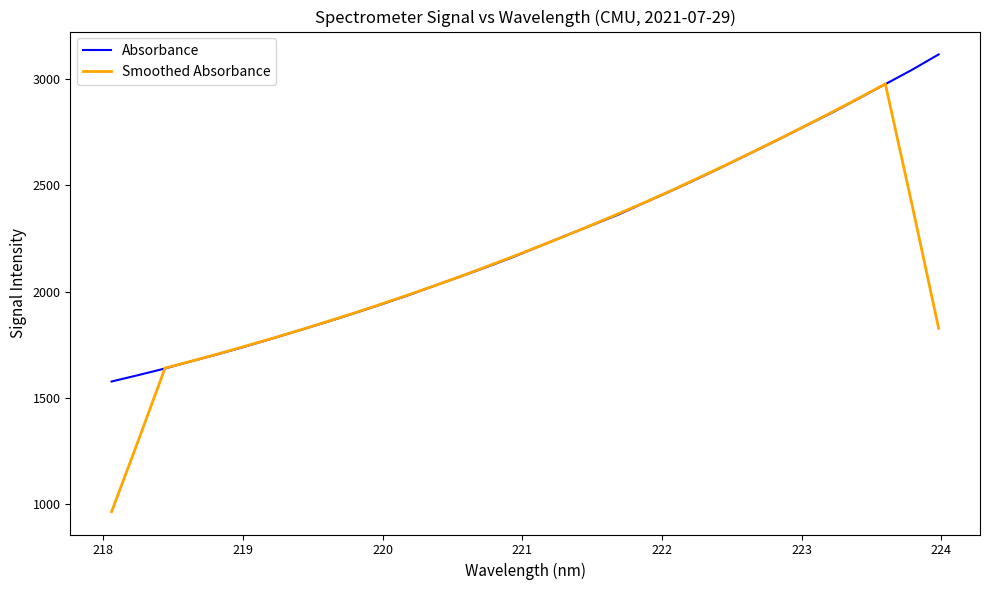

Which series has the largest total across all categories?

Absorbance